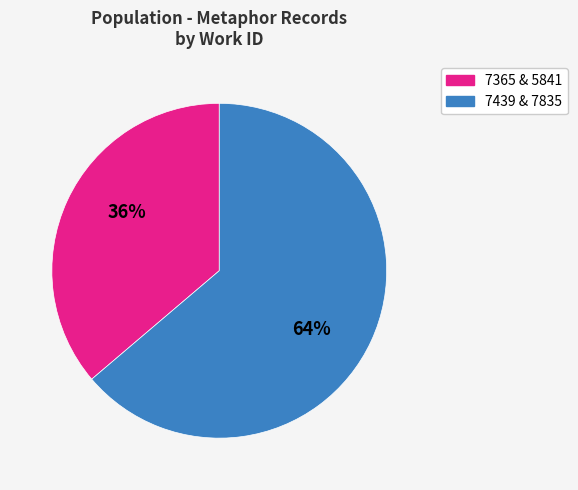

Is there a majority slice in this chart?

Yes